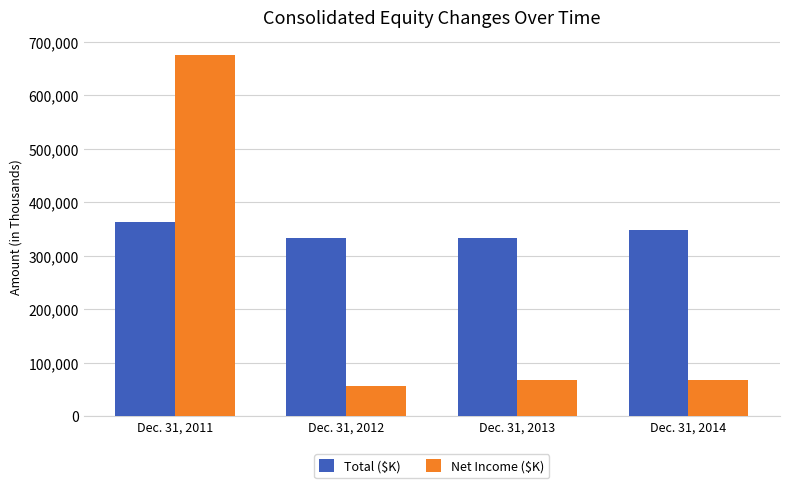

What is the difference between the second highest and minimum values in the Net Income ($K) series?

11010